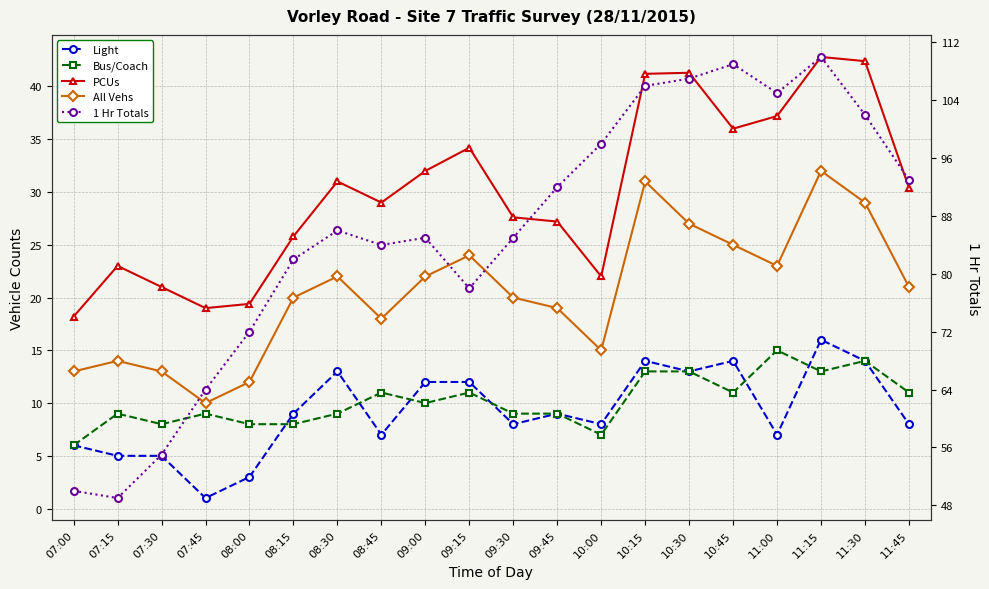

True or false: Bus/Coach and All Vehs intersect in this chart.

False